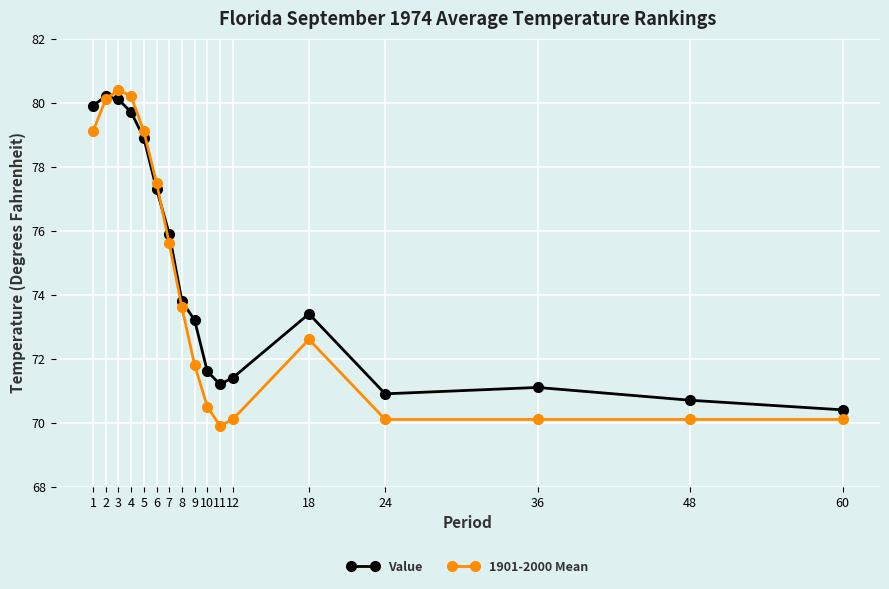

At which label is Value closest to 75?

7